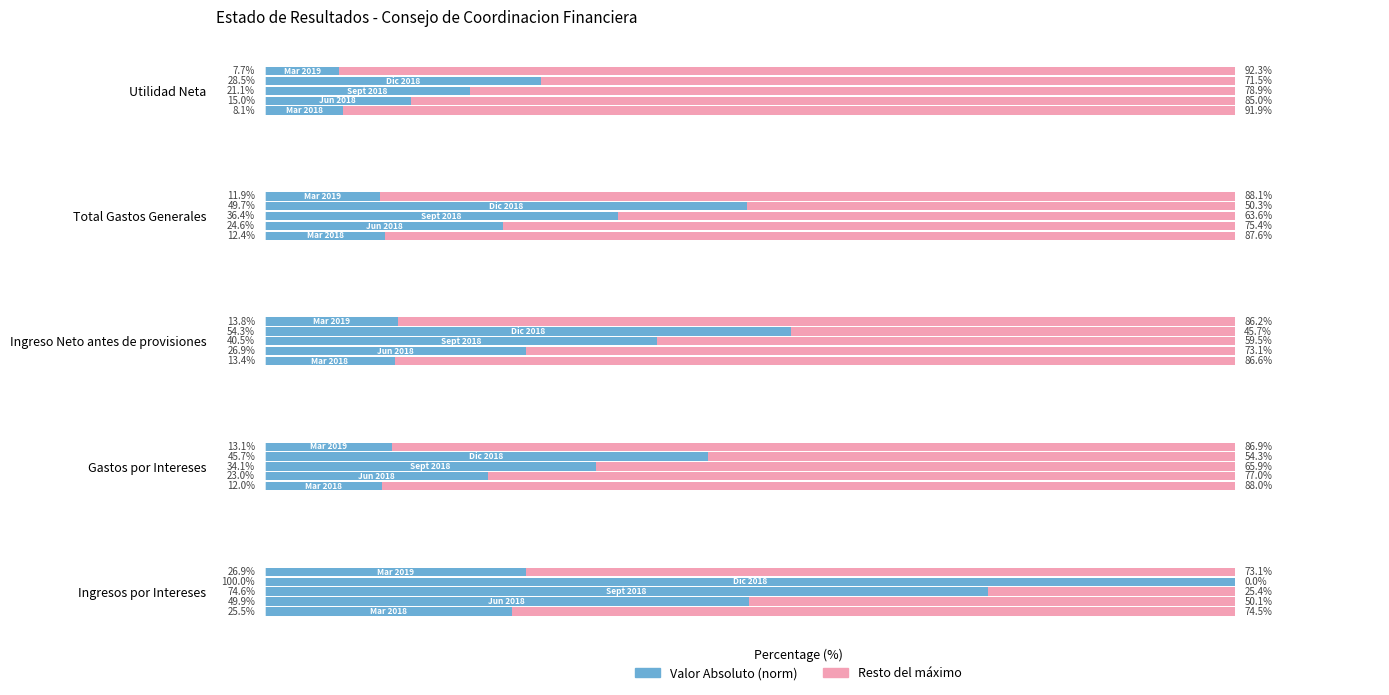

How many bars are there in total?

5